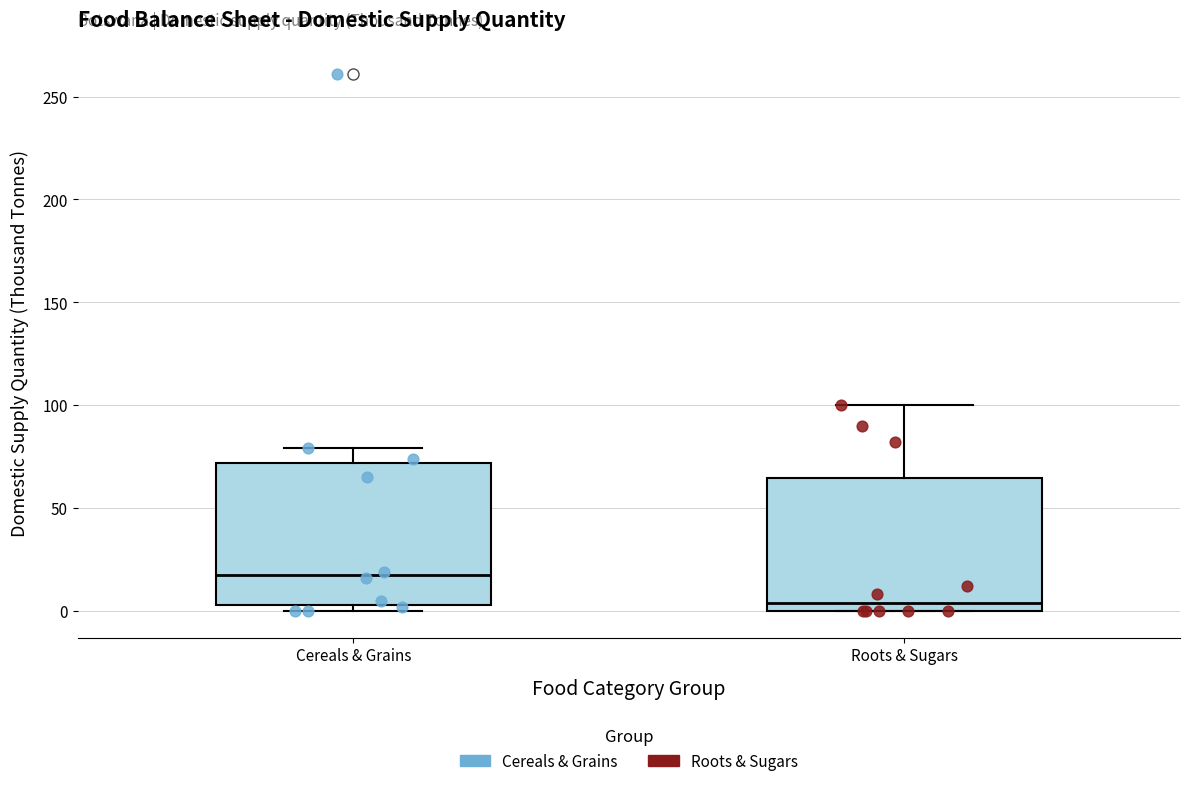

Reading left to right, read every box against the y-axis: the position of its median line, the range the box covers, and the ends of its whiskers. The values are not printed on the chart, so give them approximately, as read against the axis.

Cereals & Grains: median 20, box 5 to 70, whiskers 0 to 80
Roots & Sugars: median 5, box 0 to 65, whiskers 0 to 100